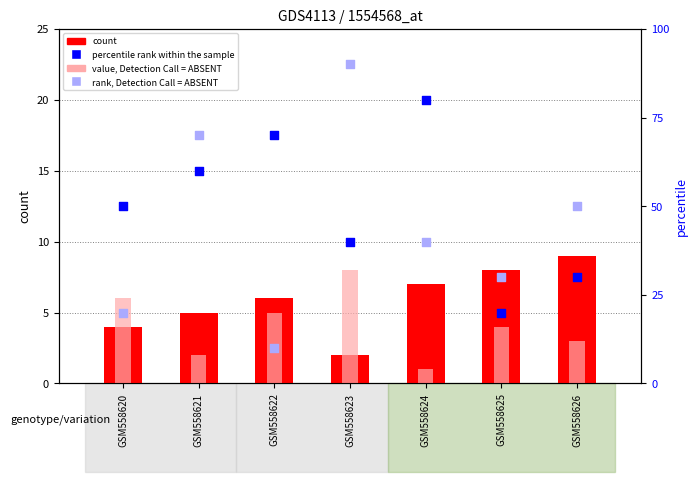

Which series reaches the minimum Y coordinate?

value, Detection Call = ABSENT